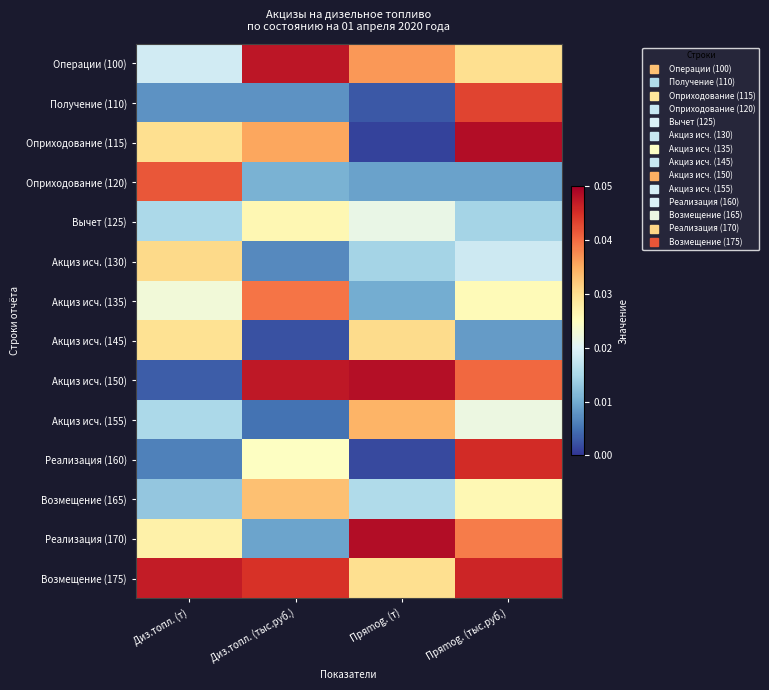

At how many categories does at least one series exceed 0?

4